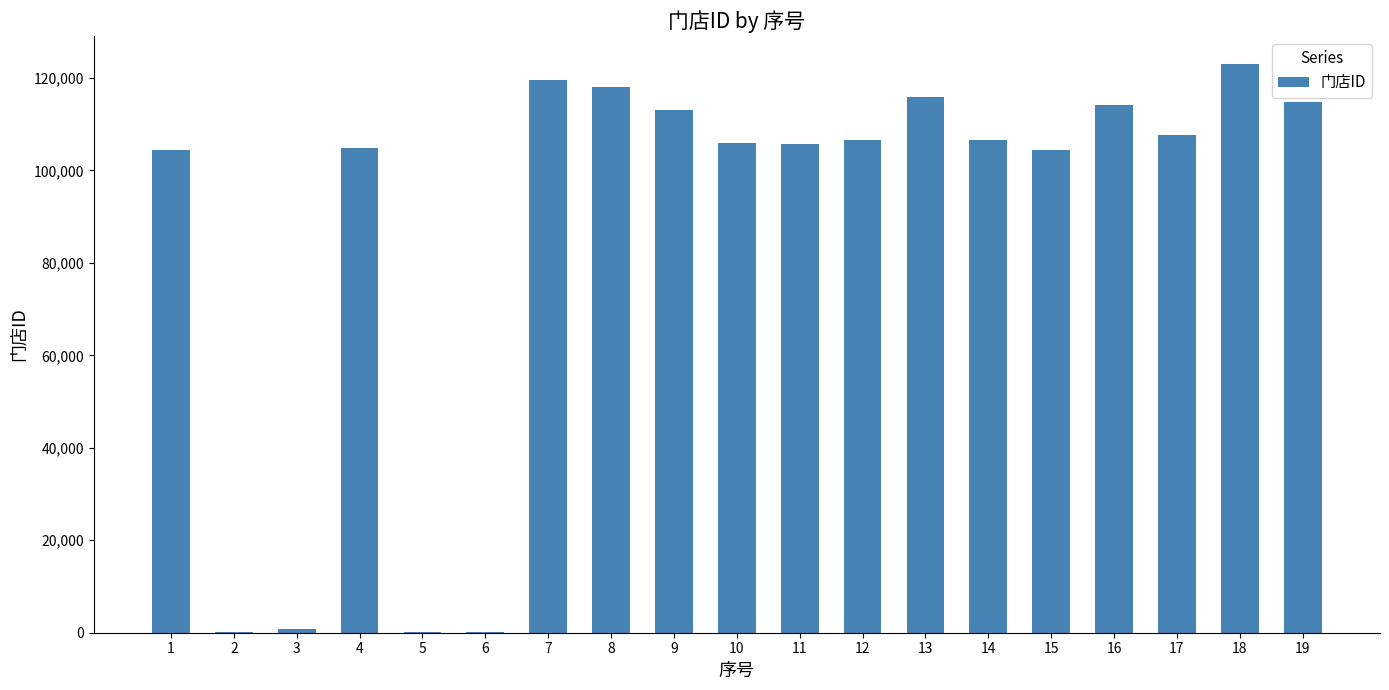

Is it true that the value at 14 is 155365?

False